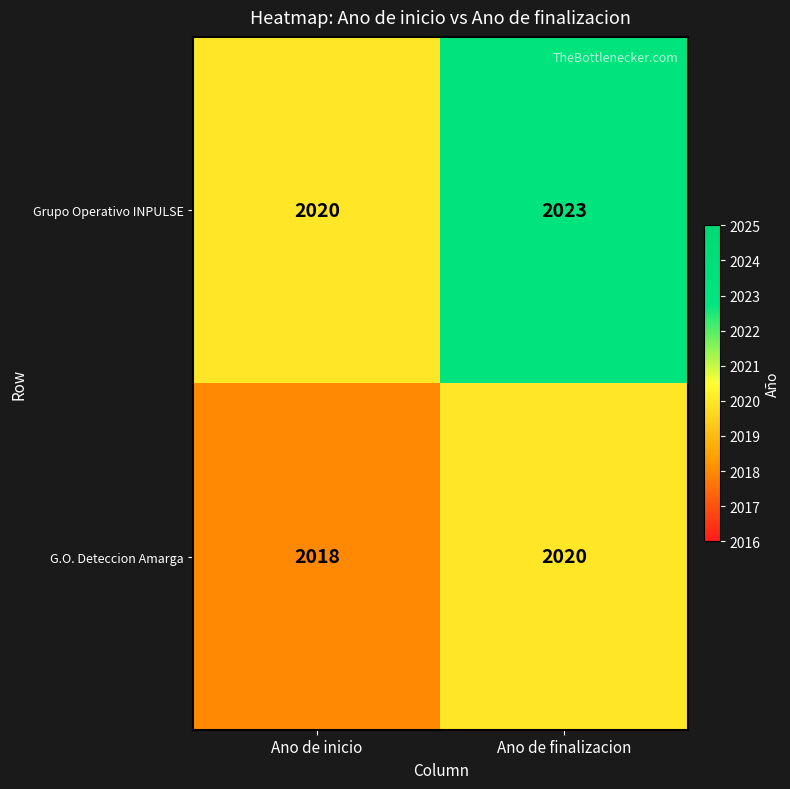

What is the lowest value of the G.O. Deteccion Amarga series?

2018